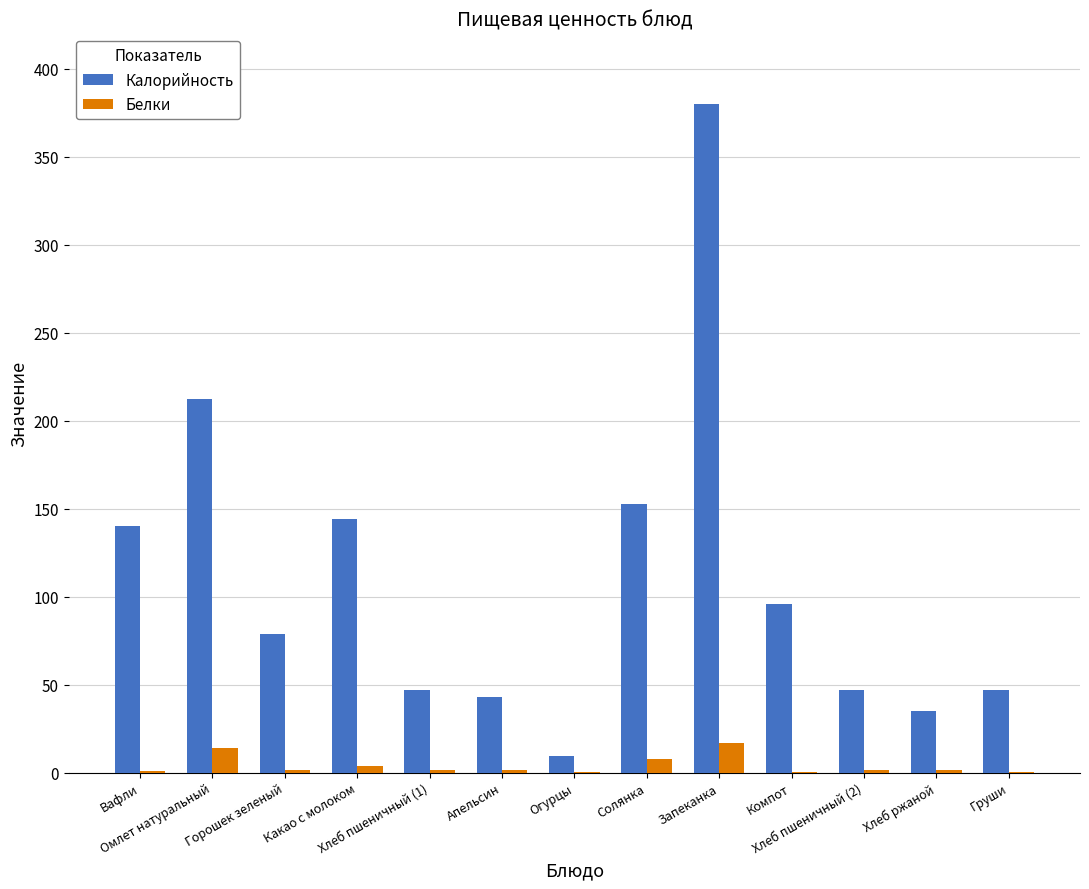

What are all the series names shown in the legend?

Калорийность, Белки